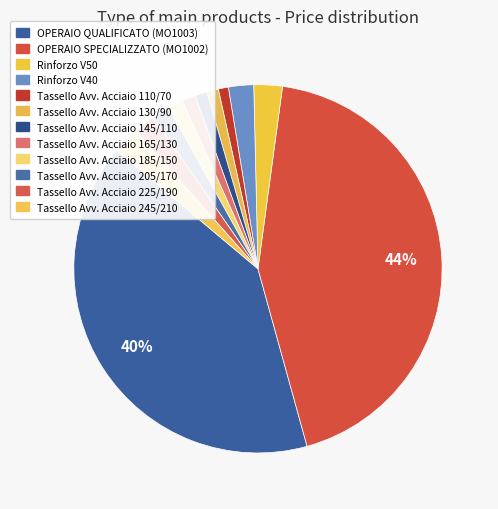

Which category has the smallest portion of the pie?

Tassello Avvitabile Acciaio 110/70